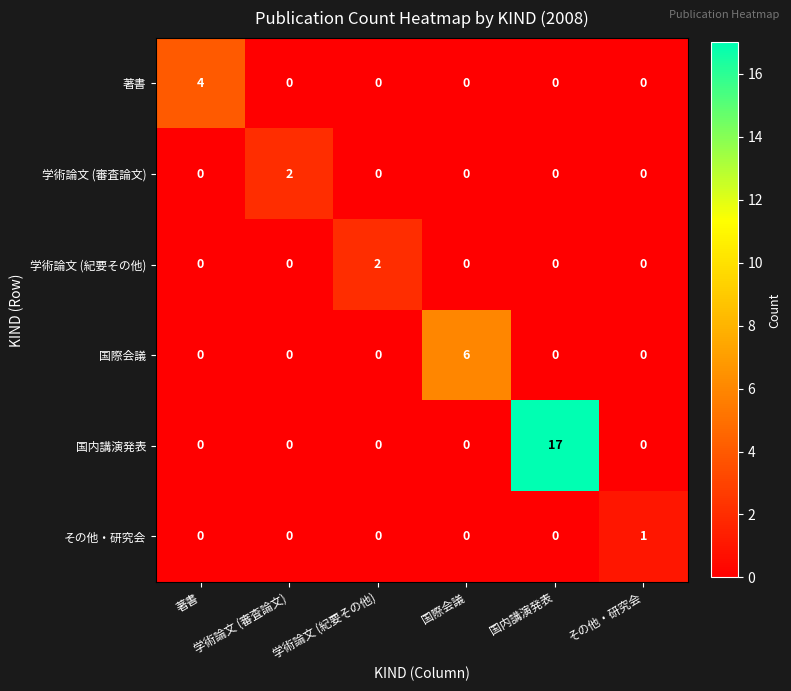

What is the greatest value displayed?

17